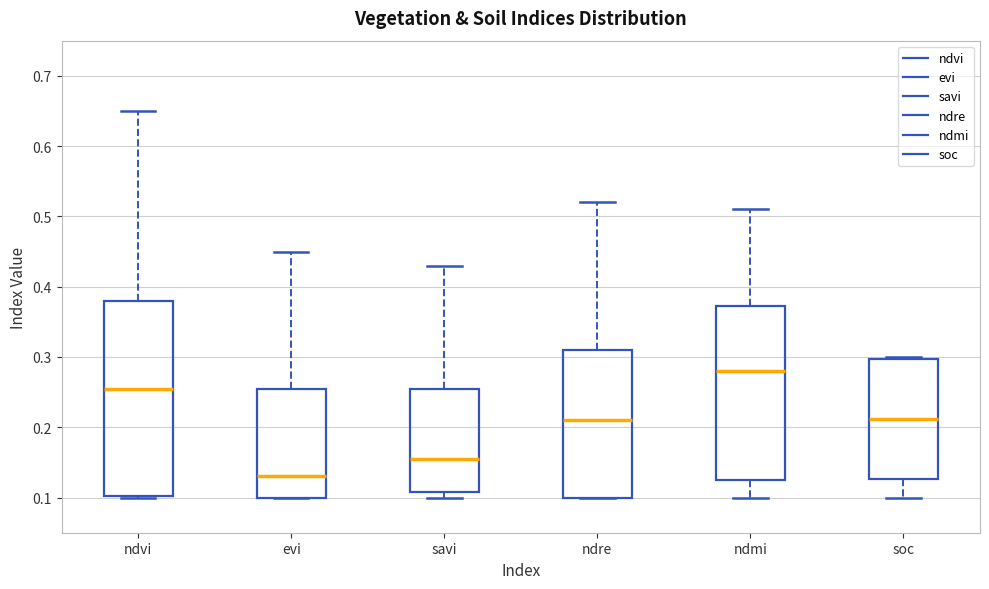

Which box has the highest median line?

ndmi